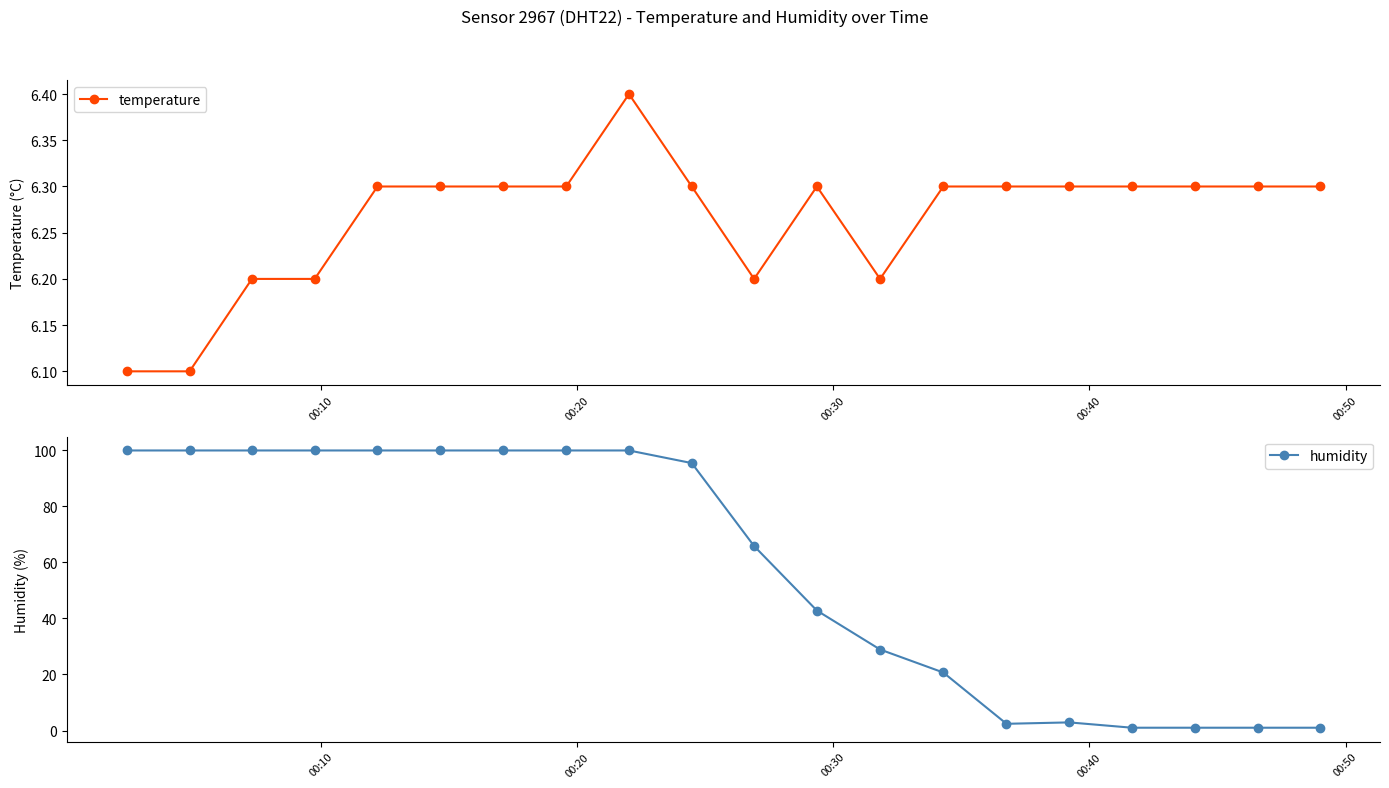

What is the highest value of the temperature series?

6.4